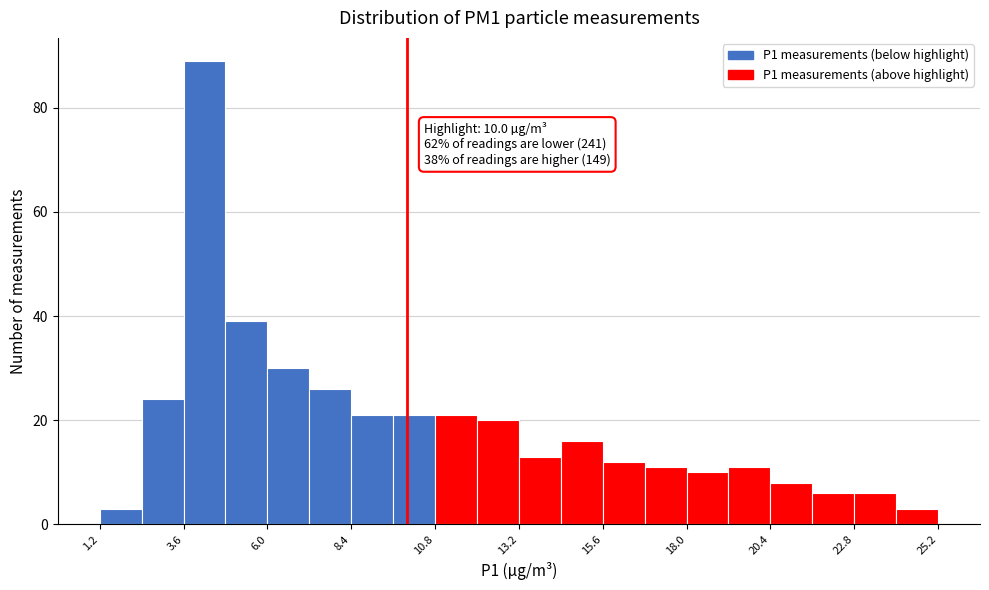

Around what value on the x-axis is the tallest bar? Give the approximate position of its centre, as read against the axis.

4.0